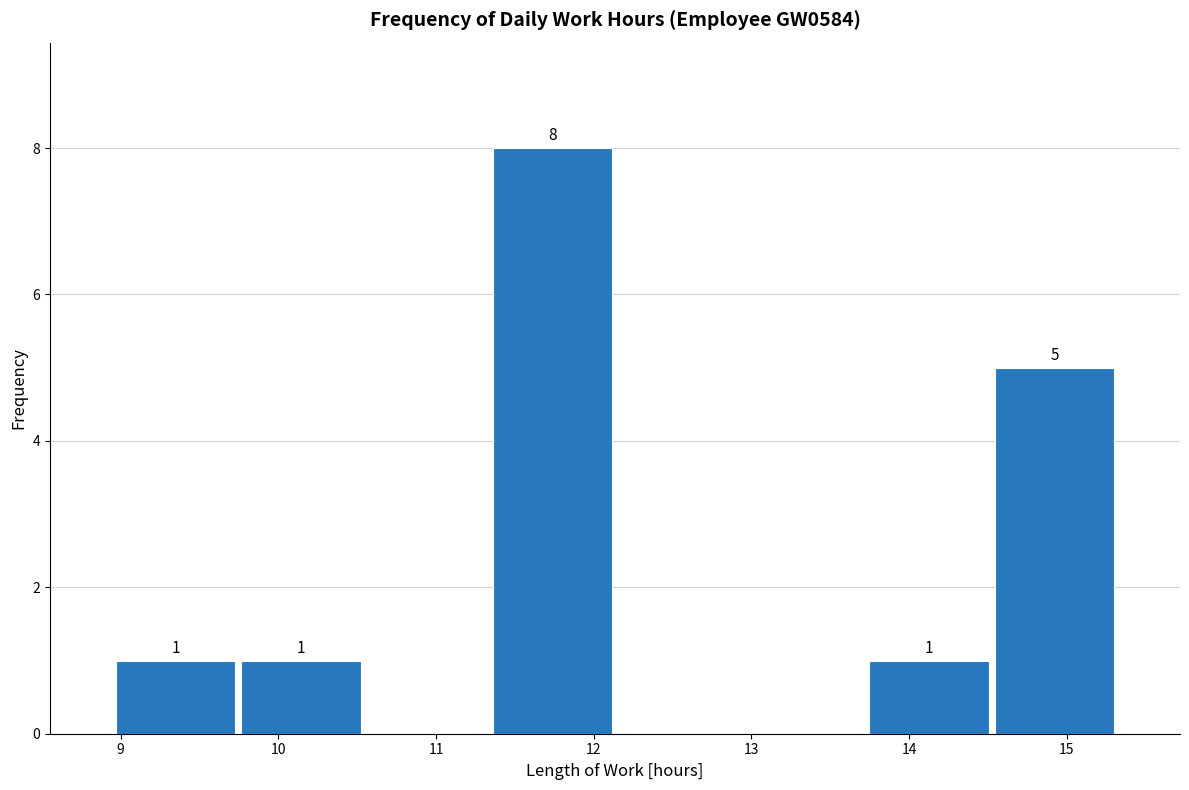

Which range on the x-axis has the tallest bar?

11.3 to 12.1